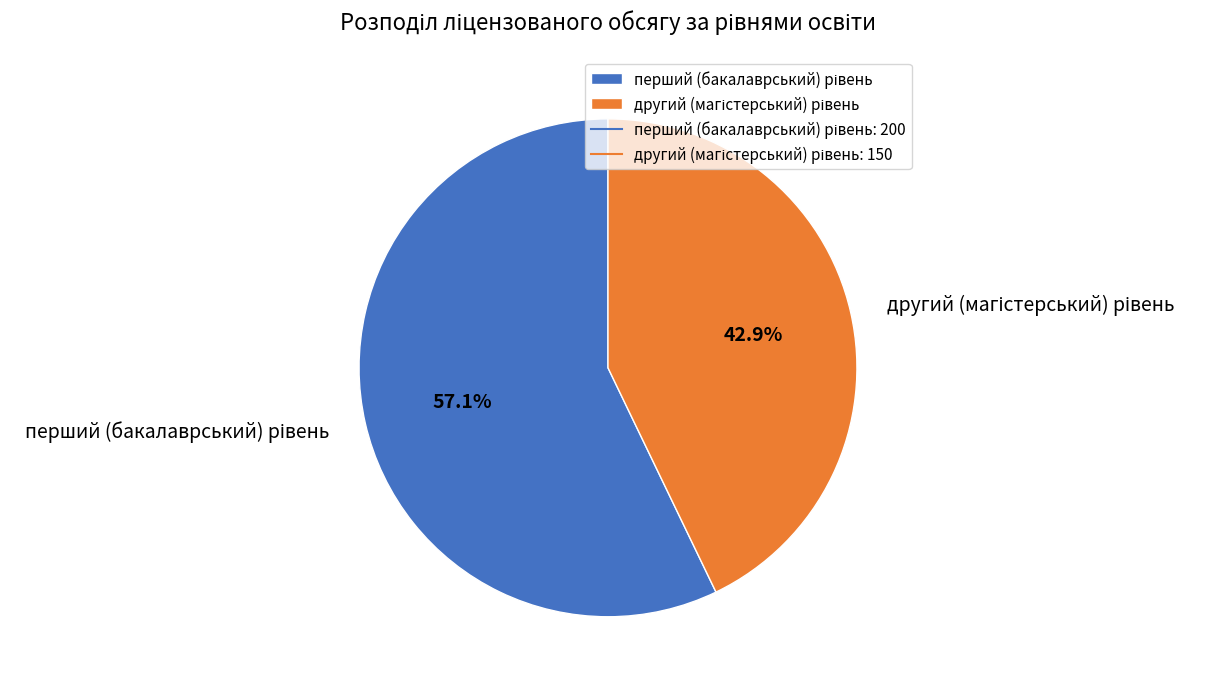

Is there a majority slice in this chart?

Yes